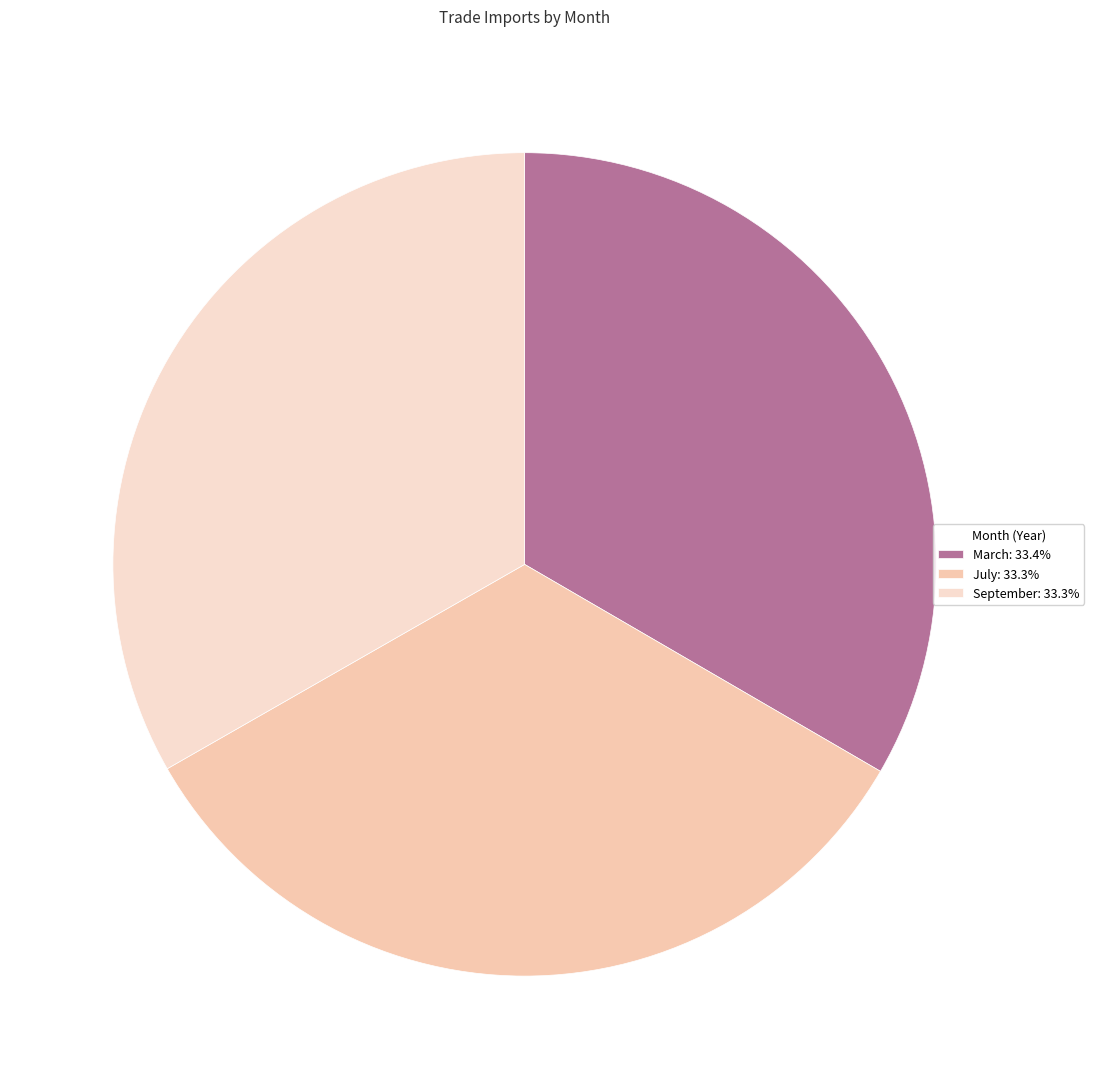

The September slice represents 28% of the pie. True or false?

False